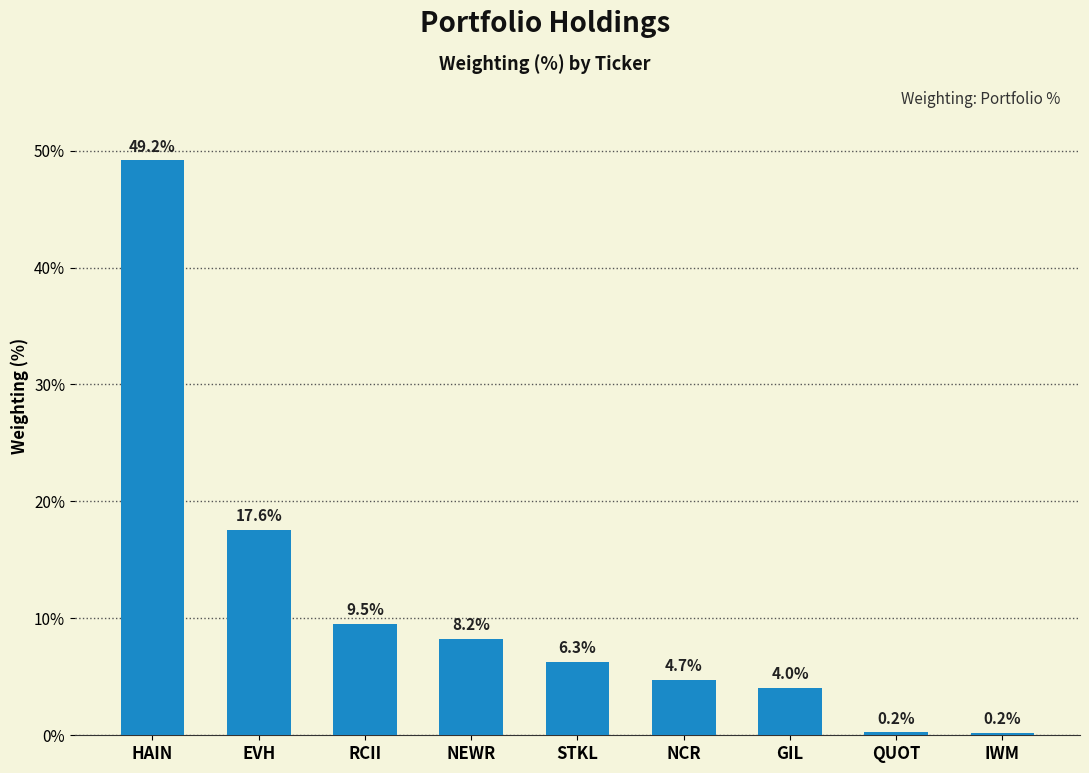

Is it true that the value at HAIN is 69.7?

False